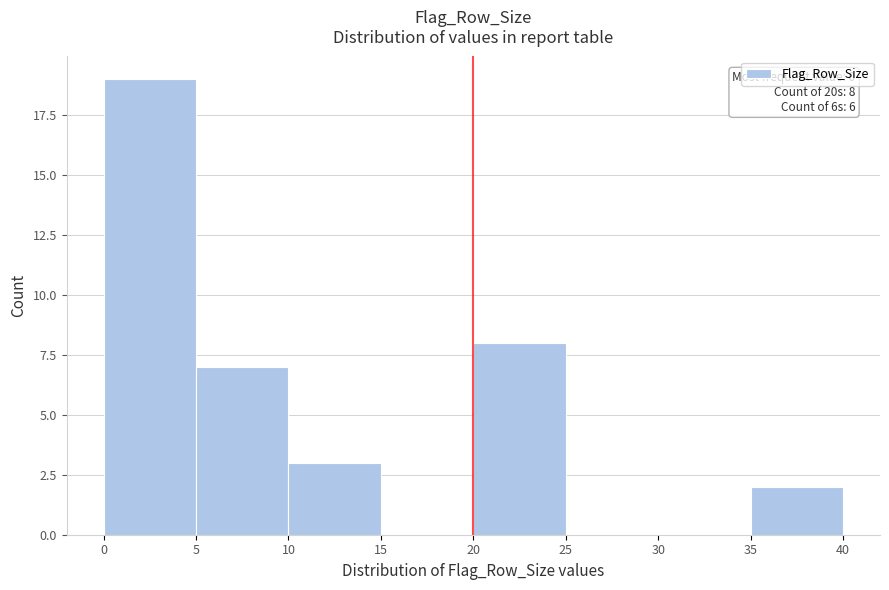

Which range on the x-axis has the tallest bar?

0 to 5